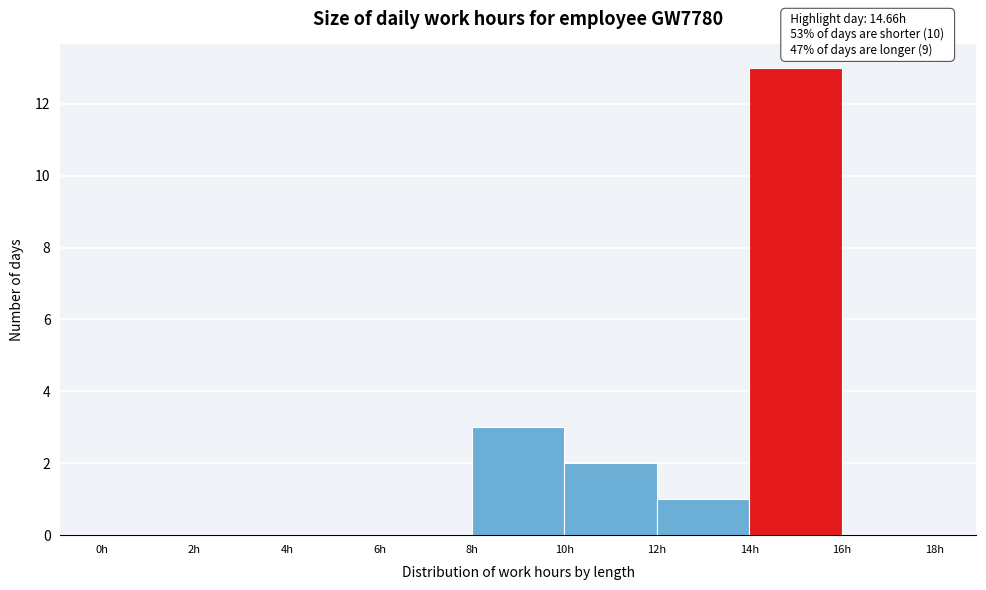

Over which range of the x-axis is the bar tallest?

14 to 16